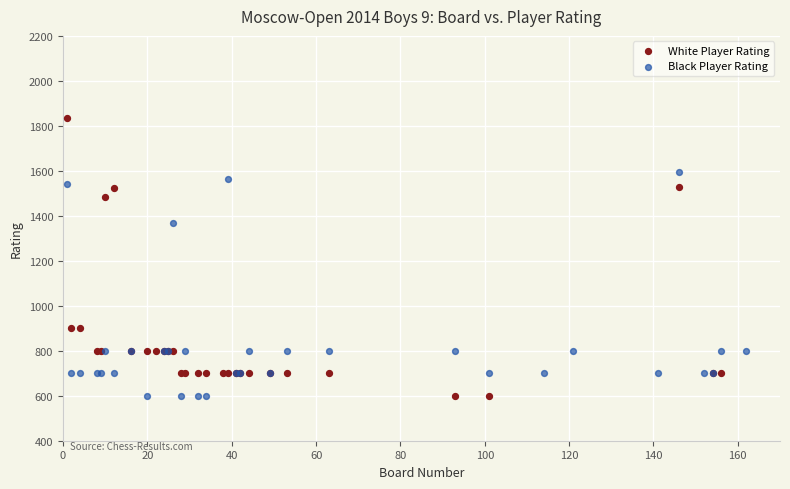

Which series has the widest spread of Y values?

White Player Rating